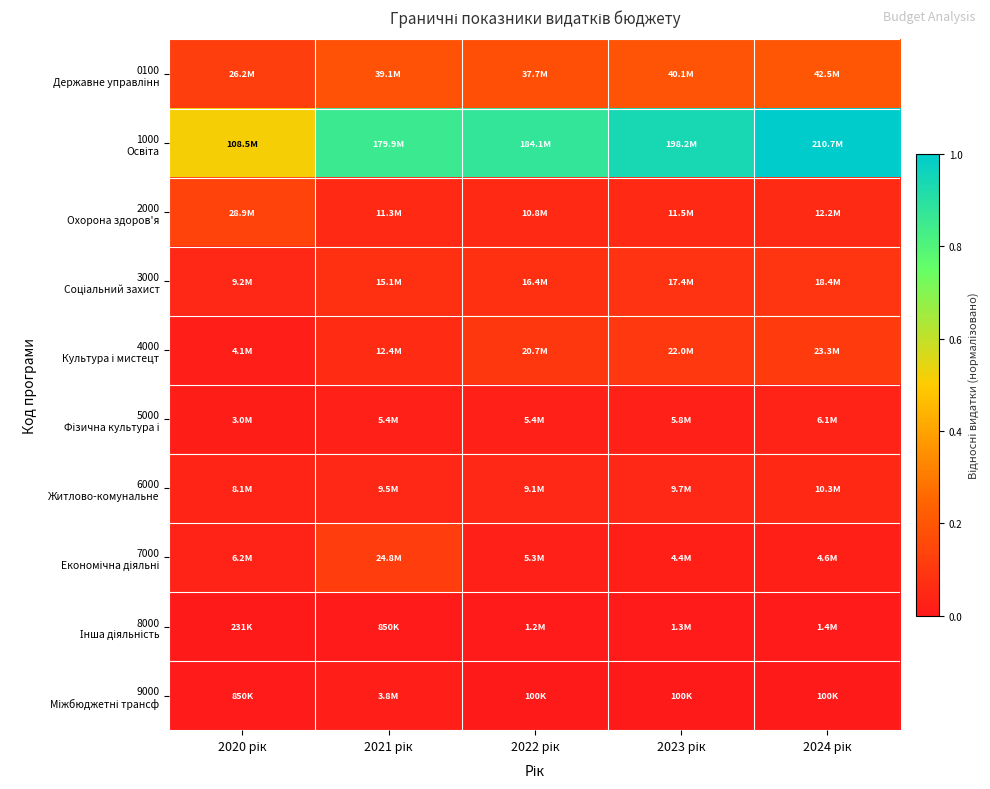

How many distinct data groups are displayed?

10